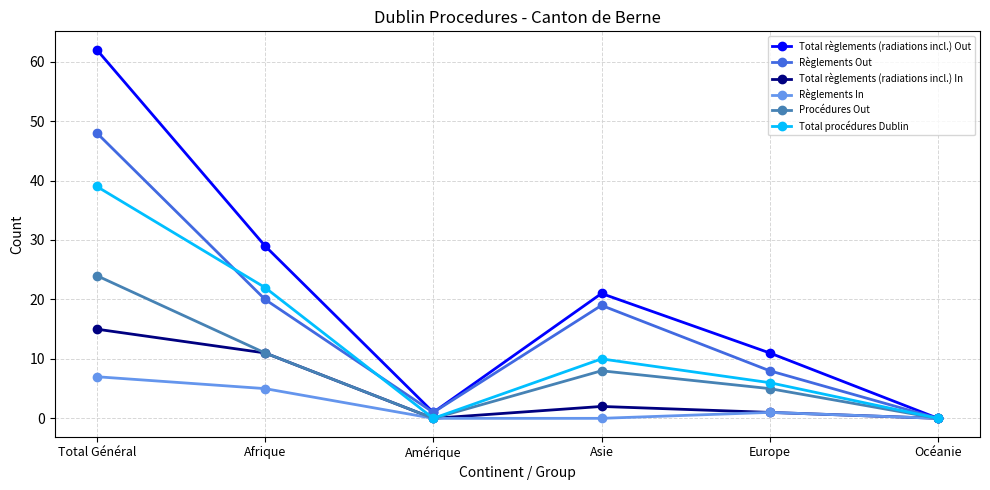

Which series has the largest range (max minus min)?

Total règlements (radiations incl.) Out